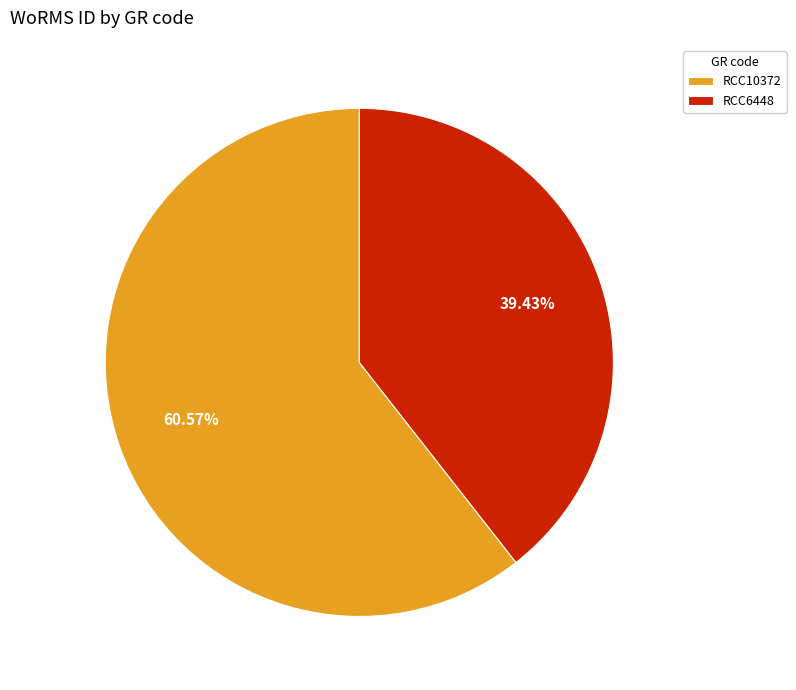

To the nearest percent, what is the average slice percentage?

50%